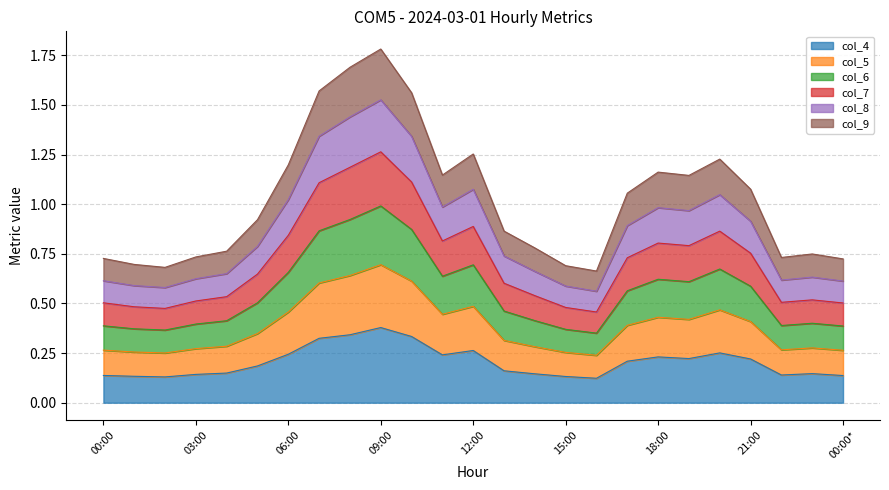

What is the total value across all series at 15:00?

0.7